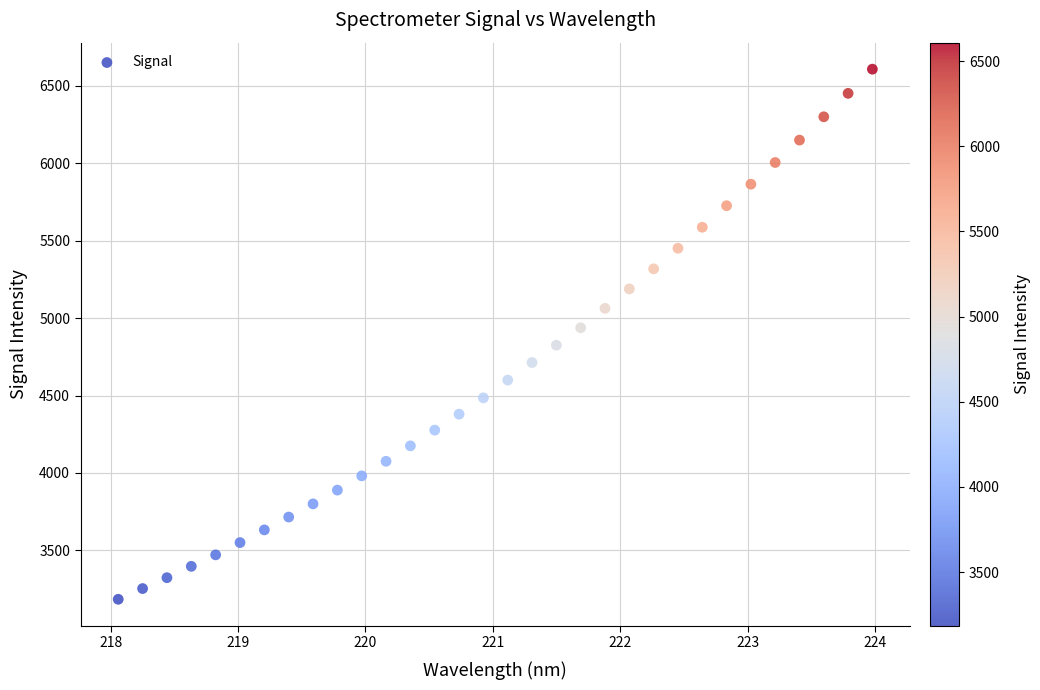

What is the range of Y values (max minus min)?

3423.4